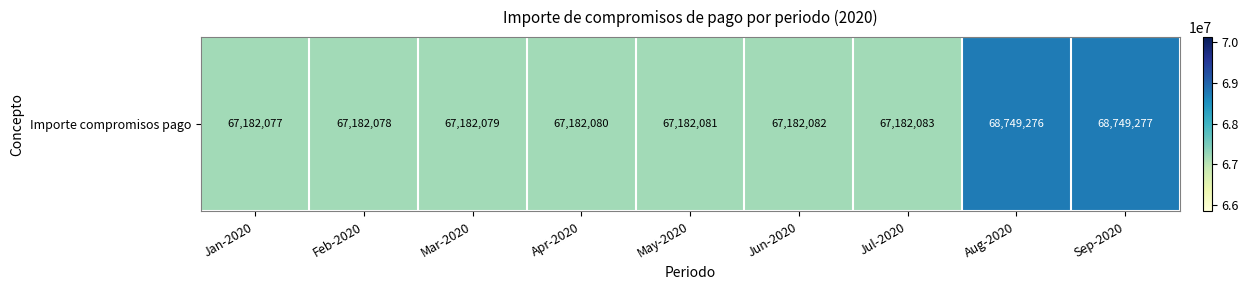

How many series are shown in this chart?

1